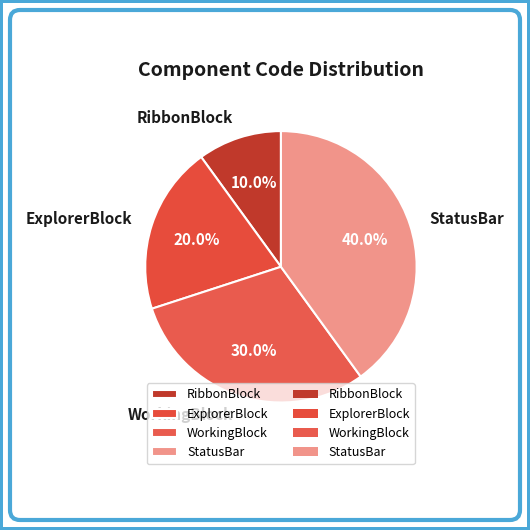

How many segments does this pie chart have?

4